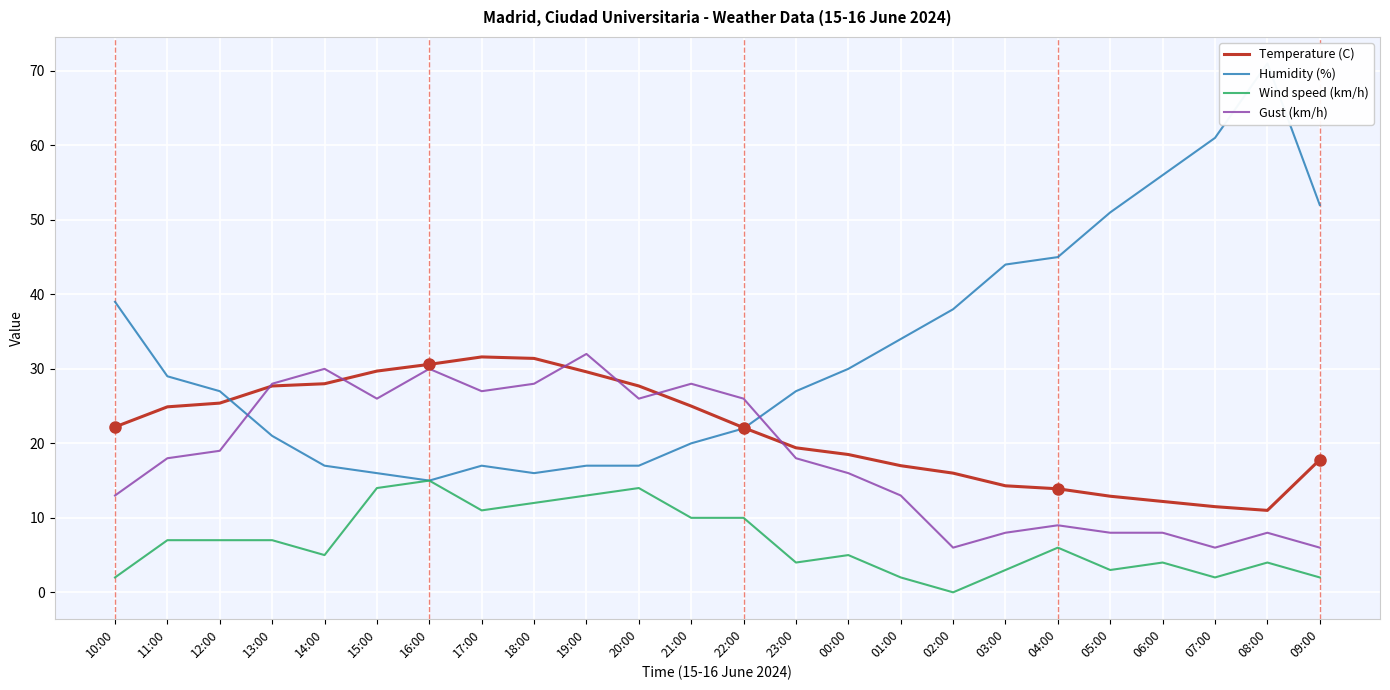

Which series has the widest spread of values?

Humidity (%)